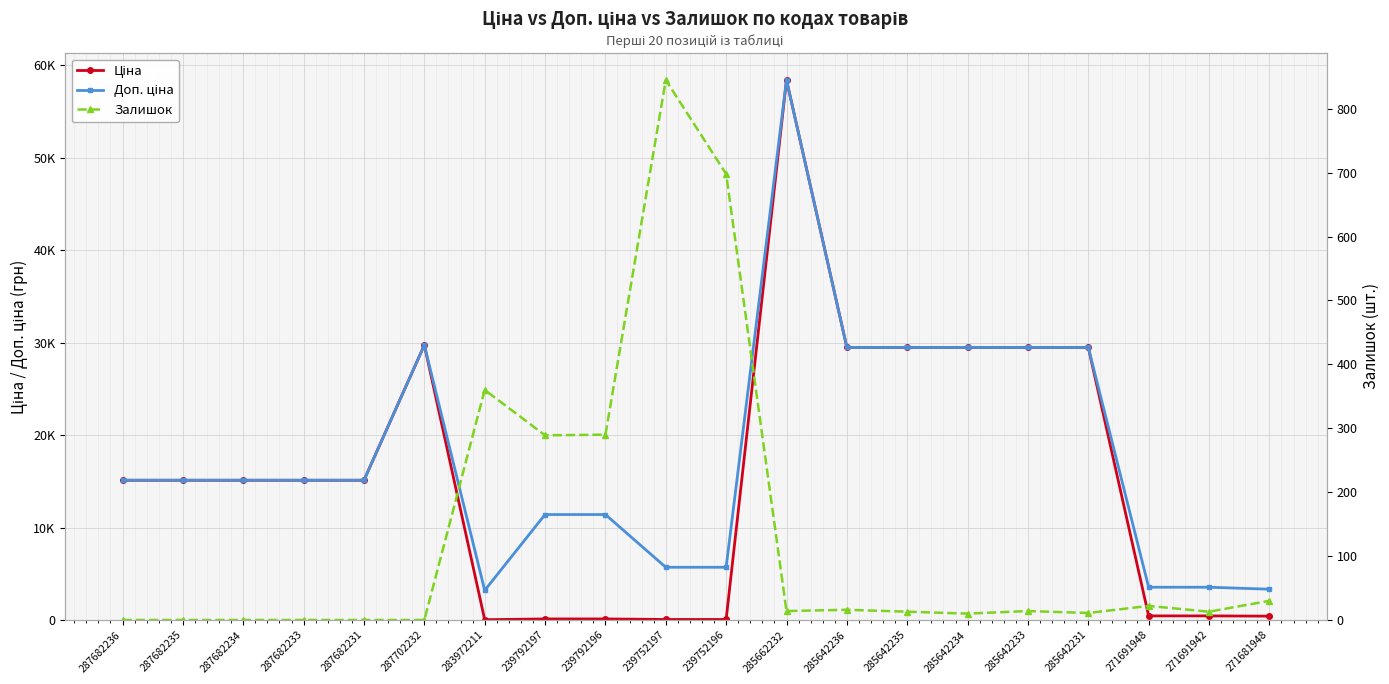

What is the difference between the second highest and minimum values in the Залишок series?

698.0